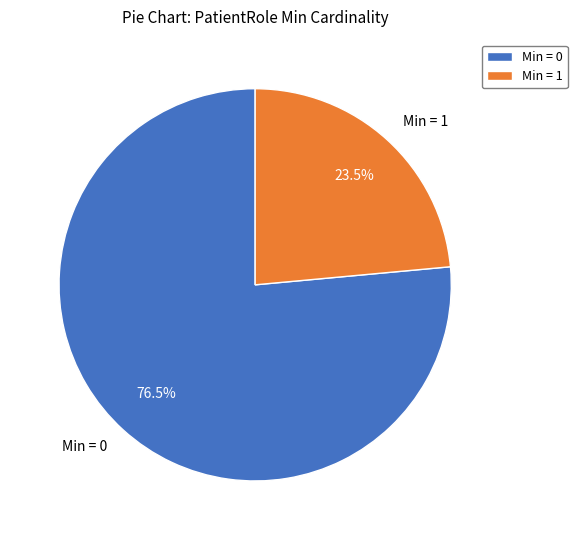

Does any single category account for the majority?

Yes